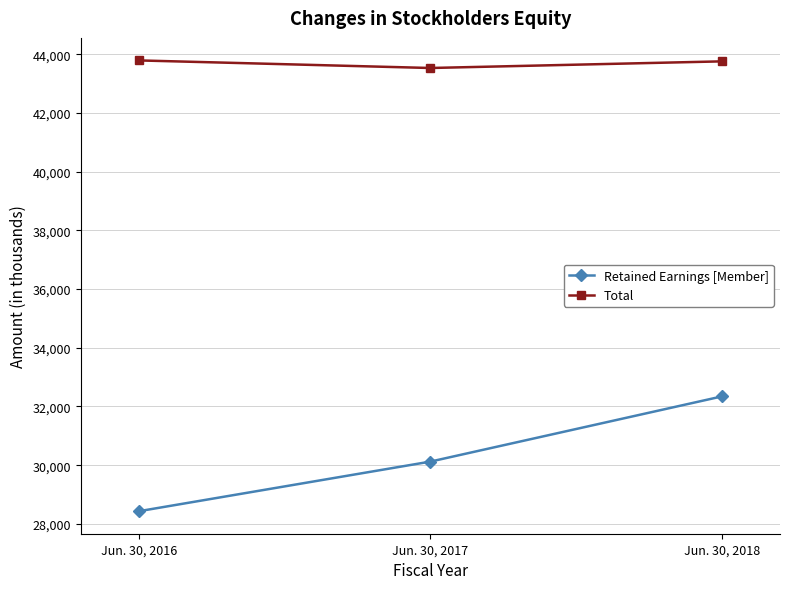

Which series has the largest total across all categories?

Total